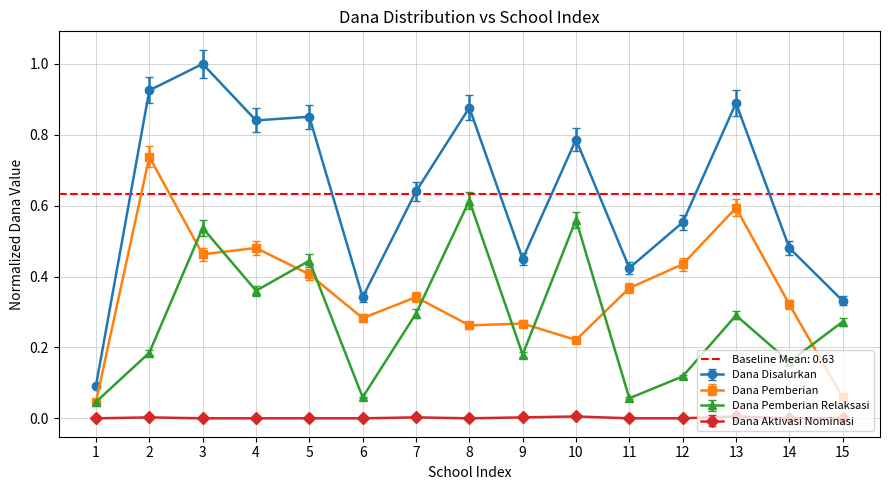

Where is the first local maximum for Dana Pemberian?

2